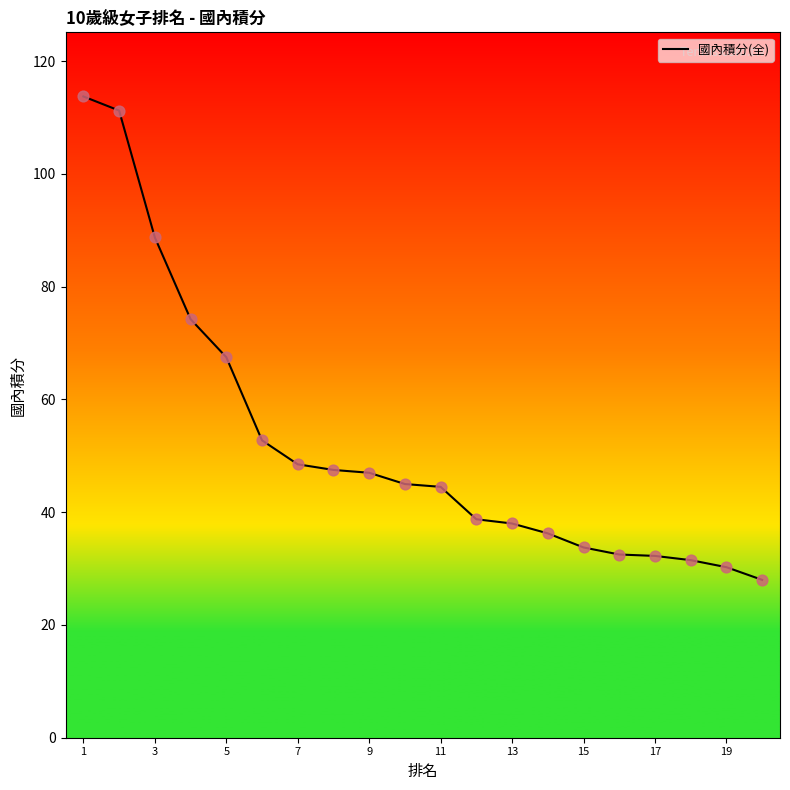

What is the maximum value shown in the chart?

113.8